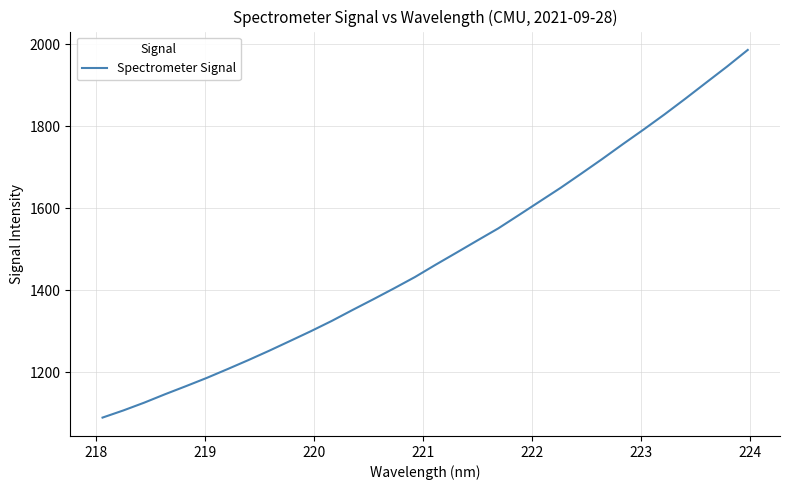

What is the greatest value displayed?

1986.2